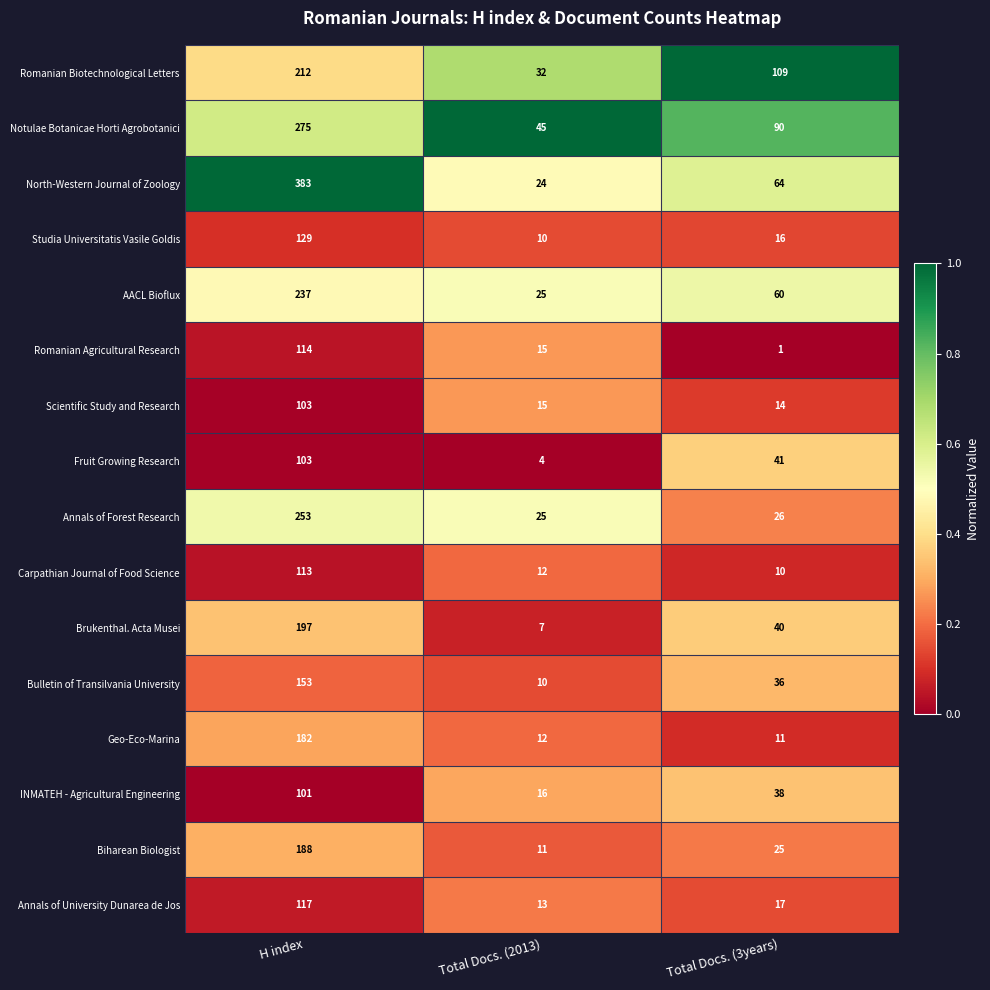

What is the maximum value for Geo-Eco-Marina?

182